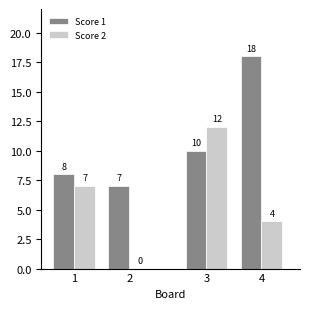

What are all the series names shown in the legend?

Score 1, Score 2